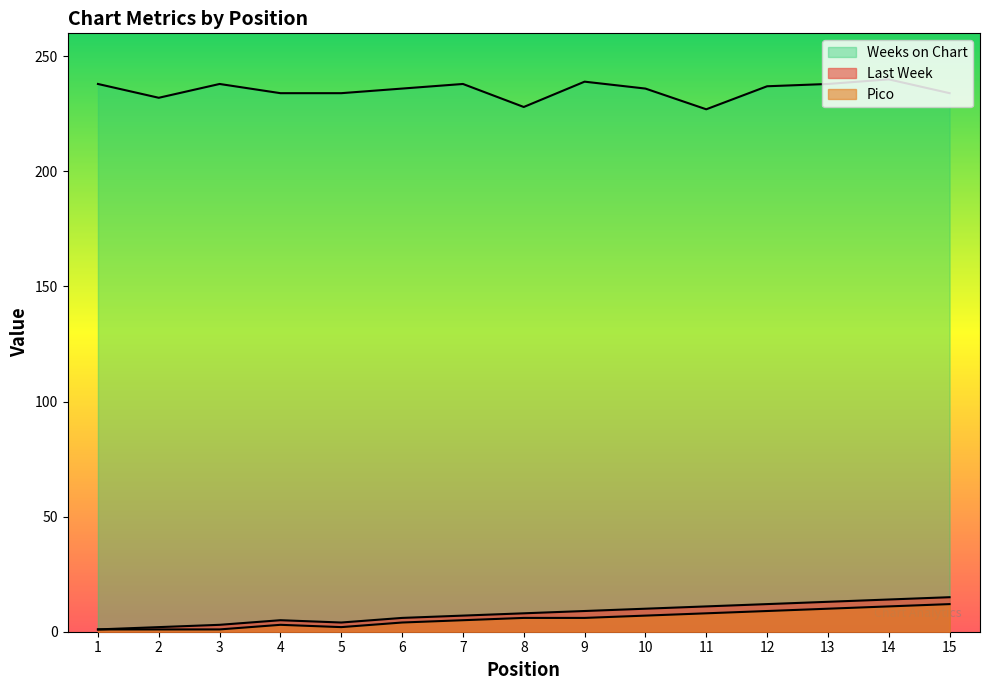

What are all the series names shown in the legend?

Last Week, Pico, Weeks on Chart